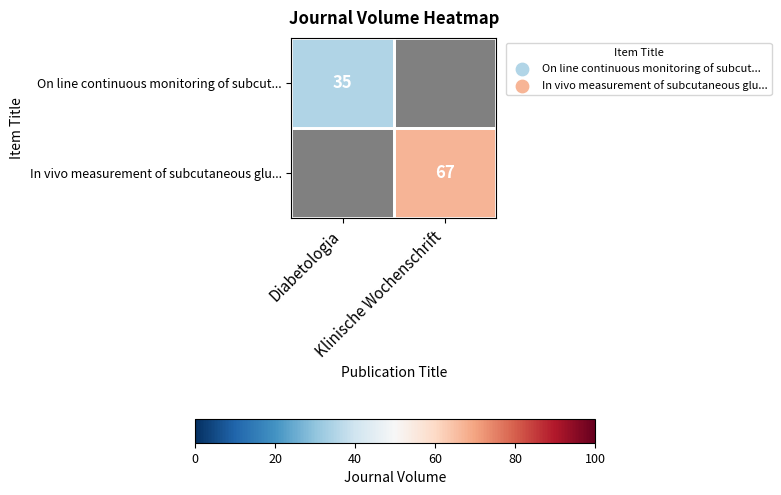

What is the smallest value displayed?

35.0